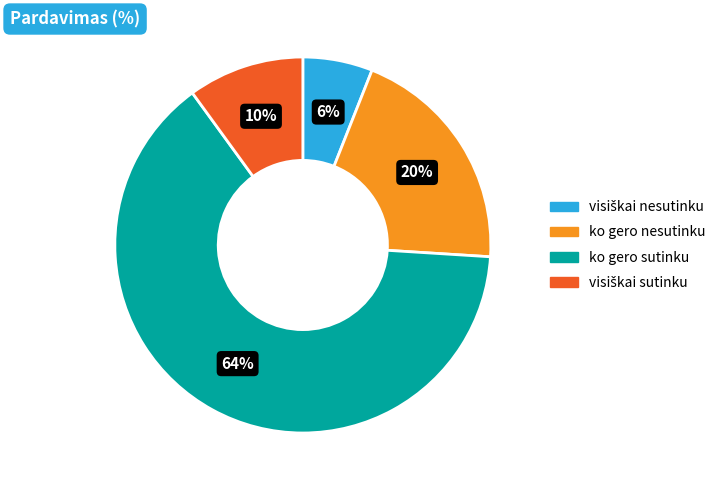

Which slice is the largest?

ko gero sutinku